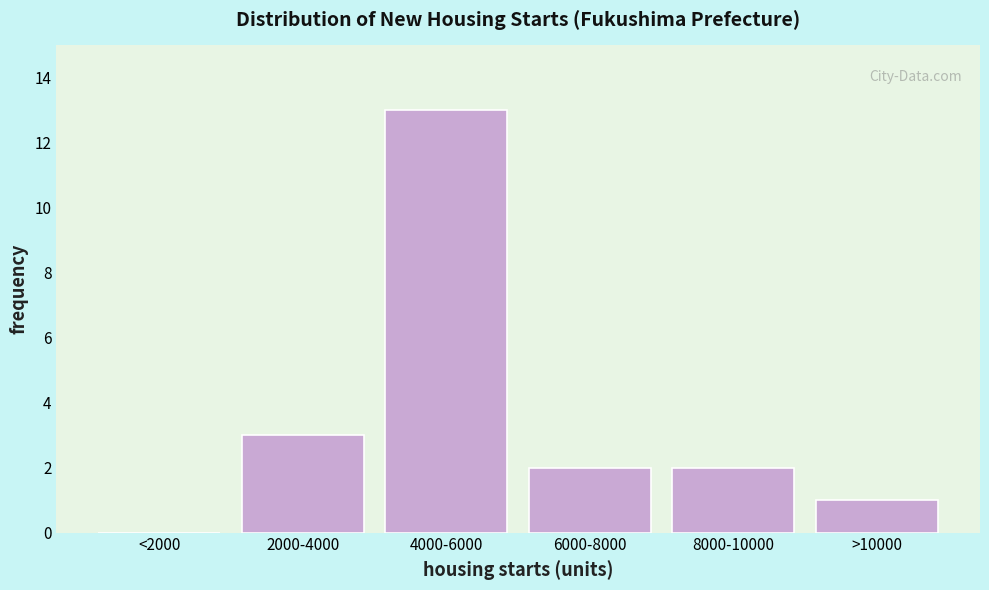

Reading right to left, transcribe all the data shown in this chart.

>10000=1	8000-10000=2	6000-8000=2	4000-6000=13	2000-4000=3	<2000=0